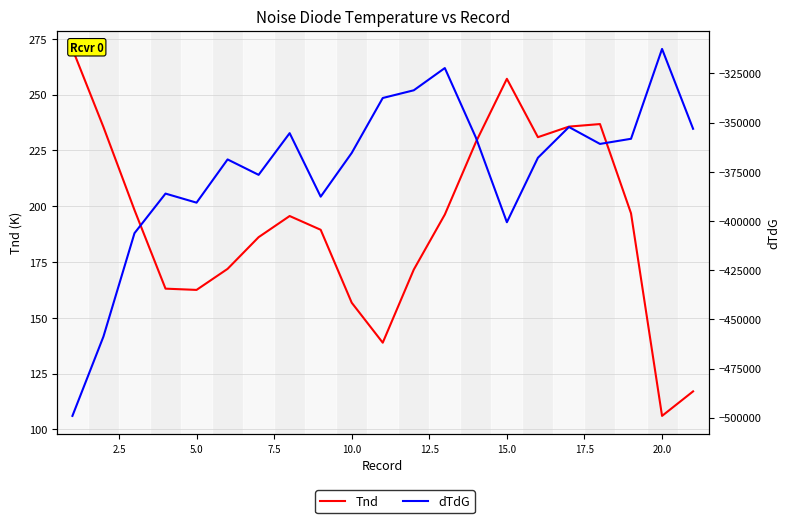

What is the value of the Tnd point at the 14th from the left?

228.7